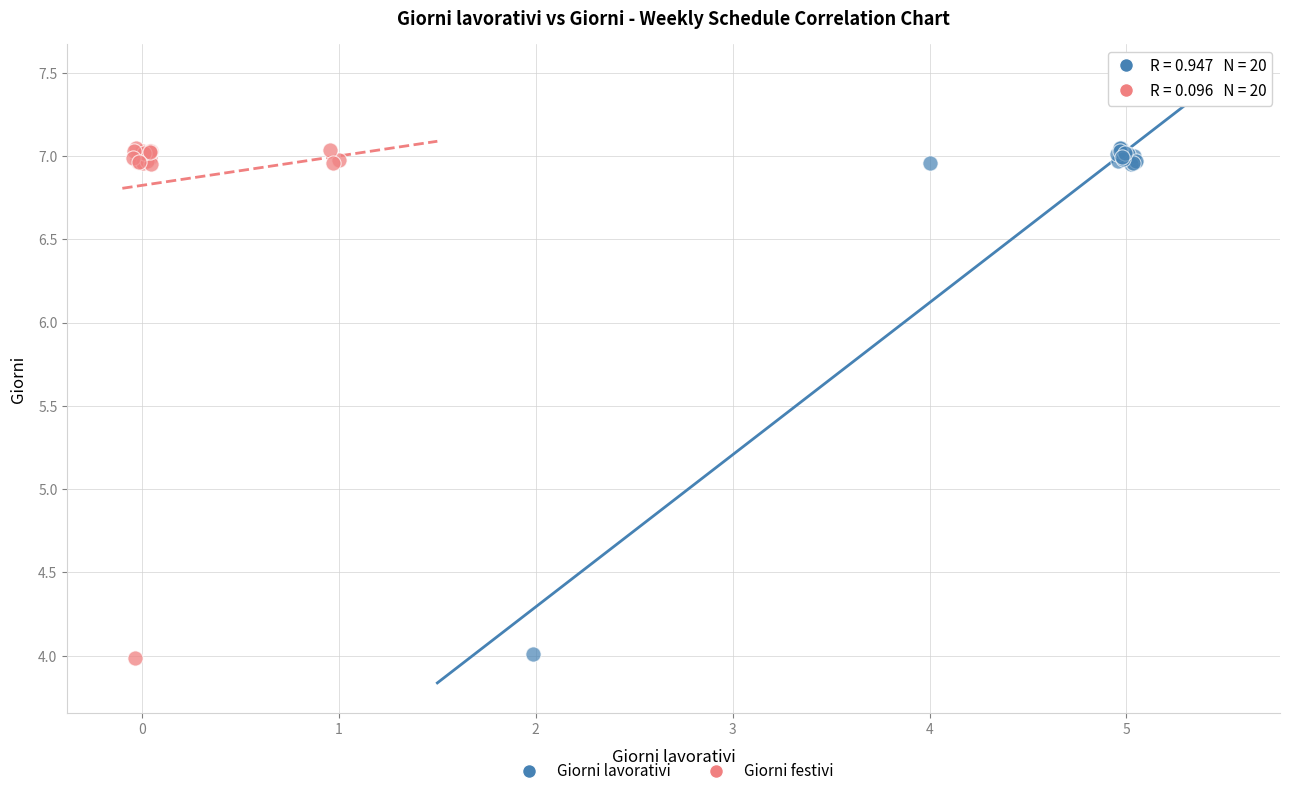

Which series has the widest spread of Y values?

Giorni festivi